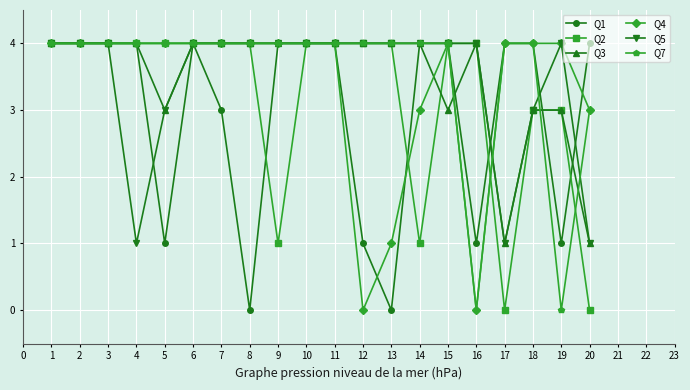

Does the chart have visible grid lines?

Yes